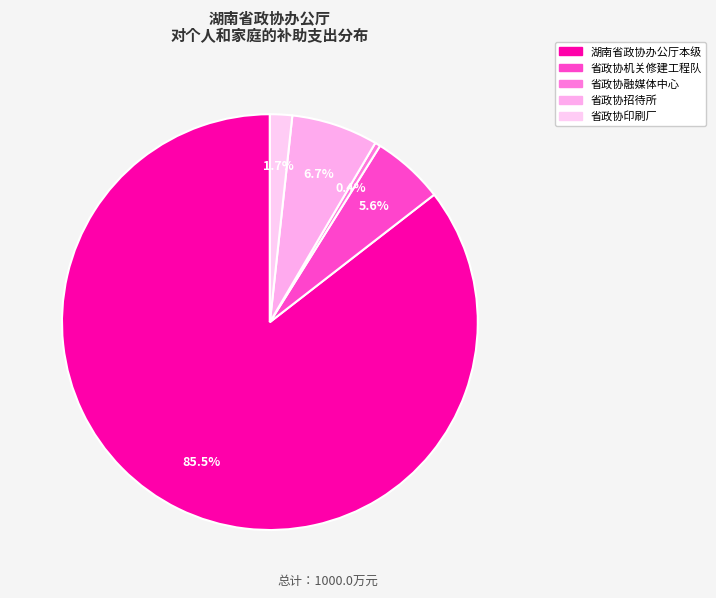

To the nearest percent, what is the difference between the largest and smallest slice percentages?

85%